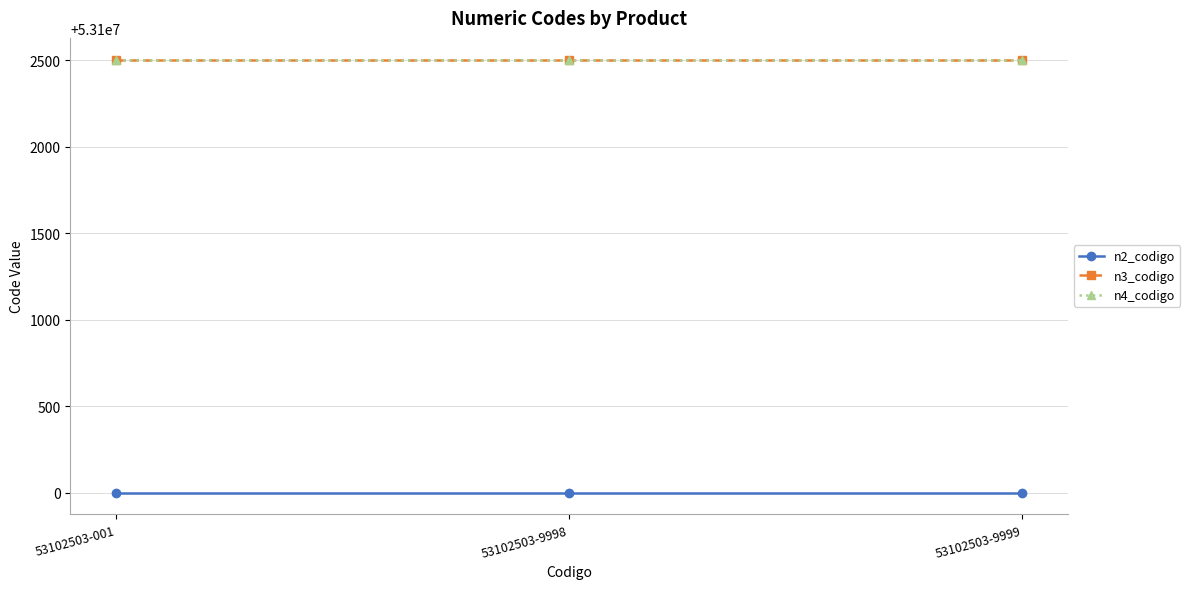

True or false: n3_codigo has a value of 13865767 at 53102503-9999.

False